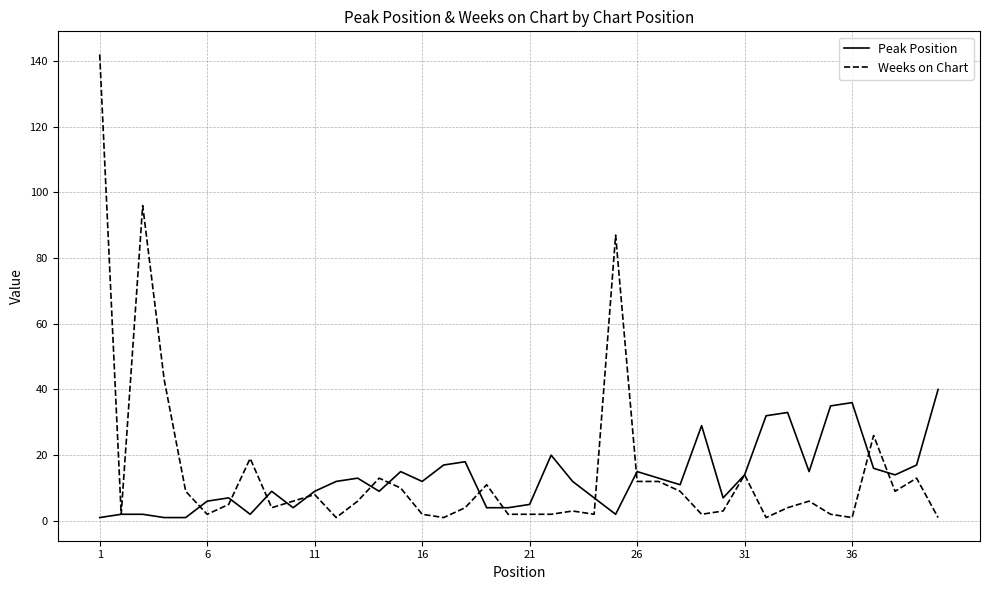

What is the highest value of the Peak Position series?

40